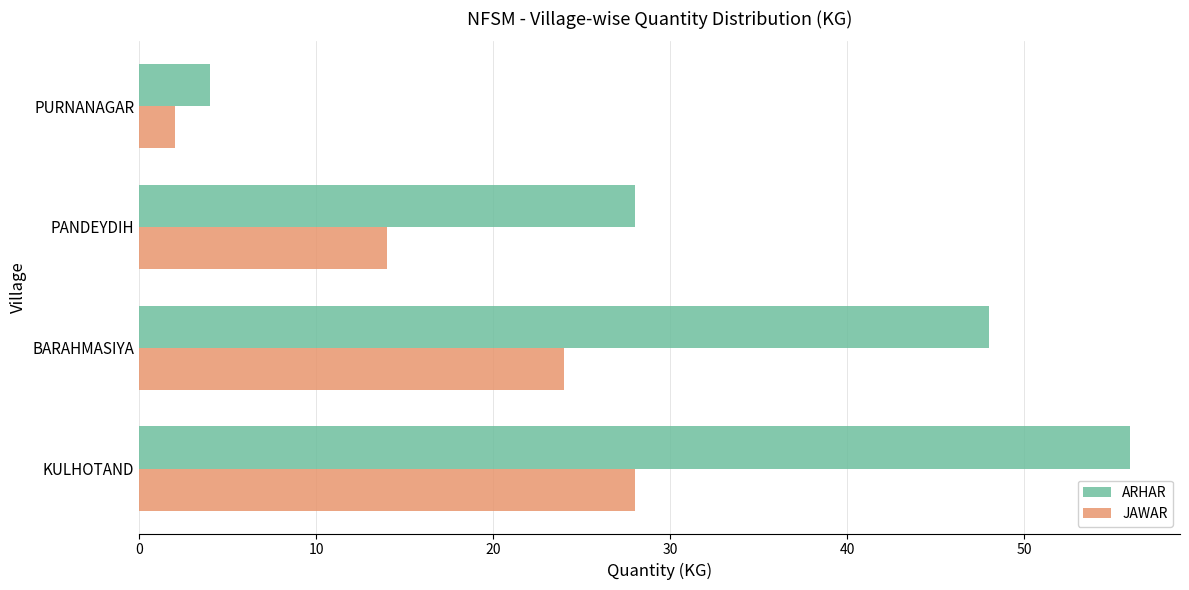

How many data points in JAWAR are less than 24?

2